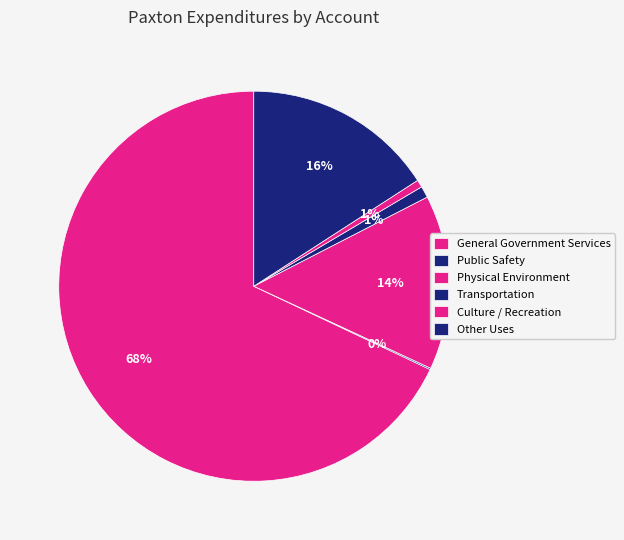

To the nearest percent, what is the difference between the Transportation and Public Safety slice percentages?

1%